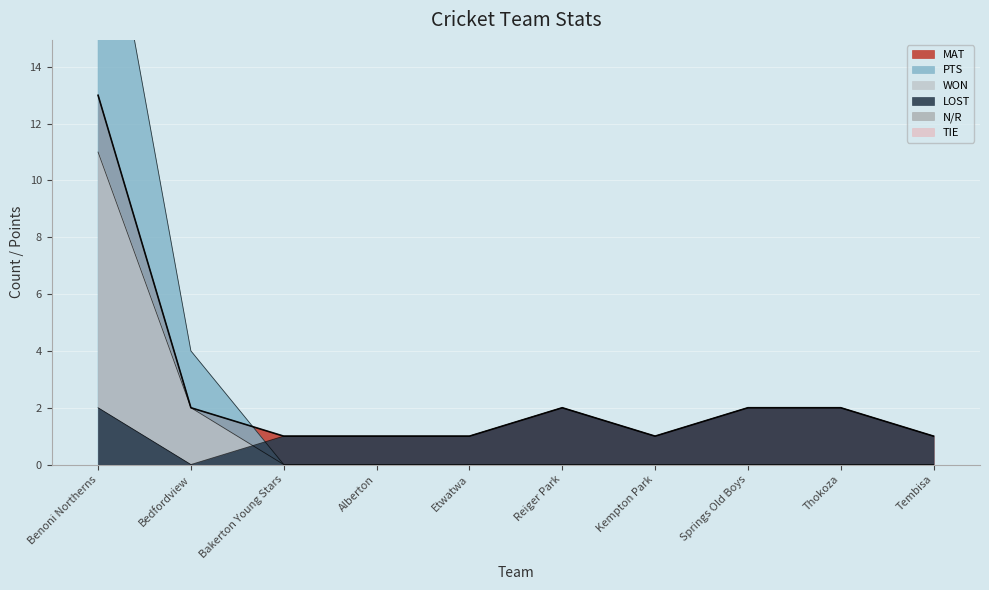

The MAT series shows 1 at Tembisa. True or false?

True